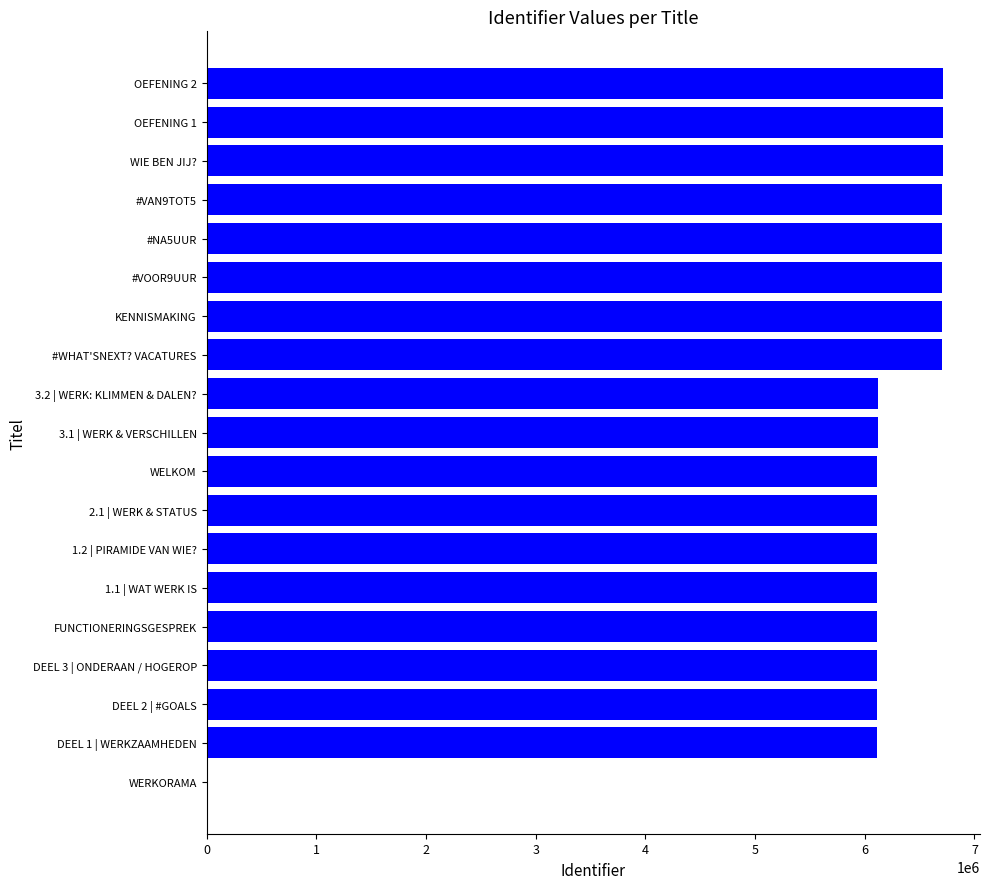

What is the greatest value displayed?

6714742